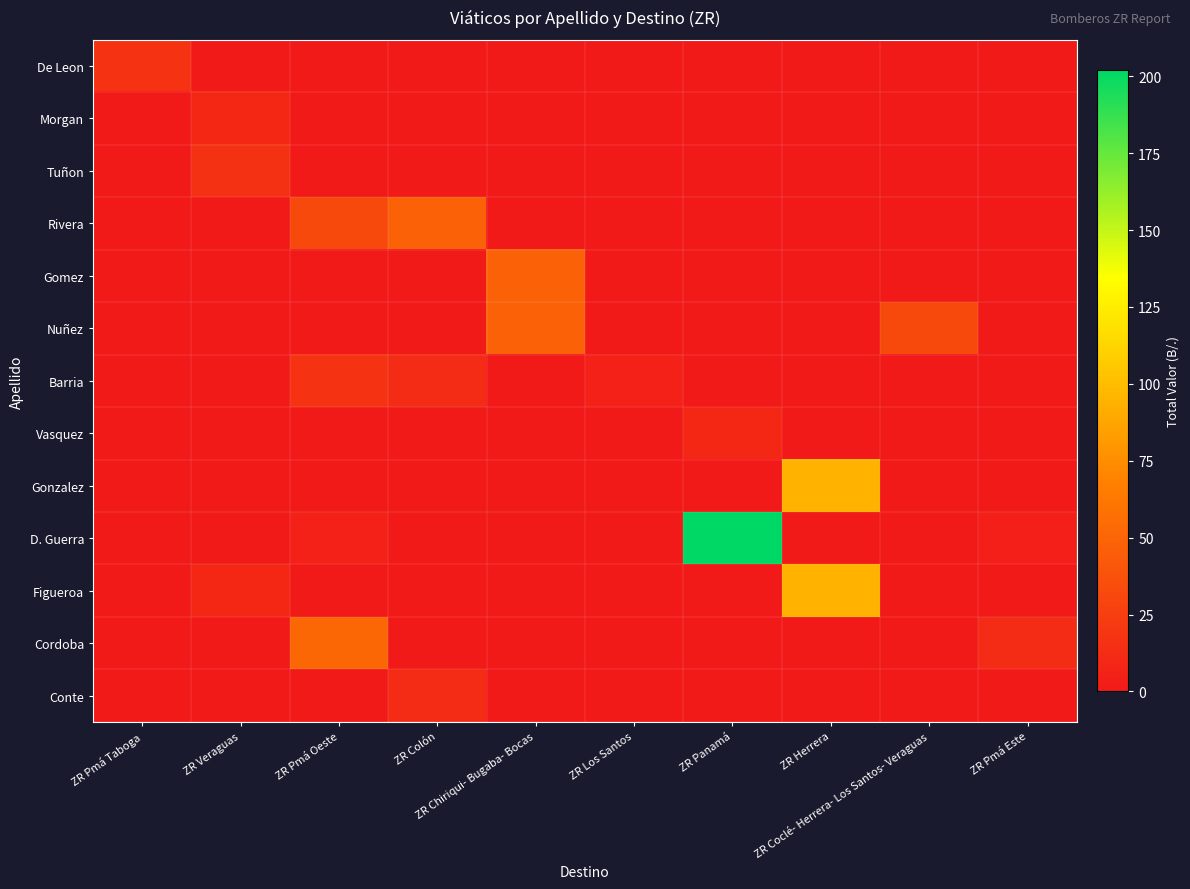

At how many categories does at least one series exceed 140?

1